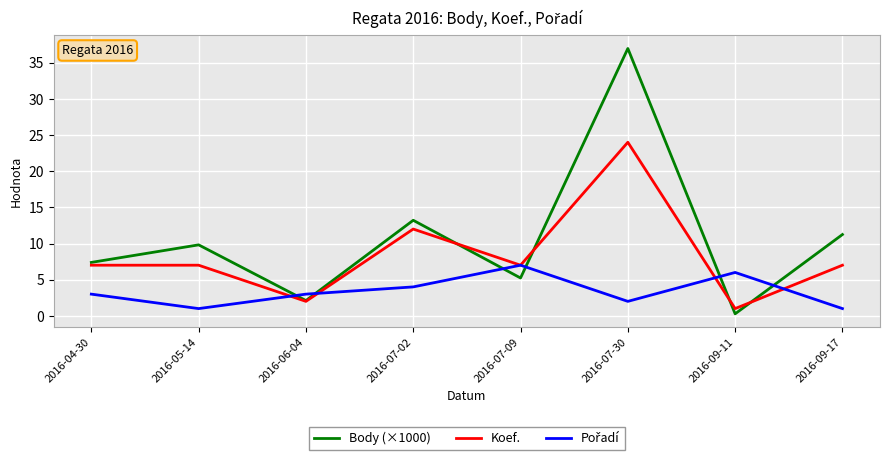

List the labels in order of Body (×1000) value, largest first.

2016-07-30, 2016-07-02, 2016-09-17, 2016-05-14, 2016-04-30, 2016-07-09, 2016-06-04, 2016-09-11